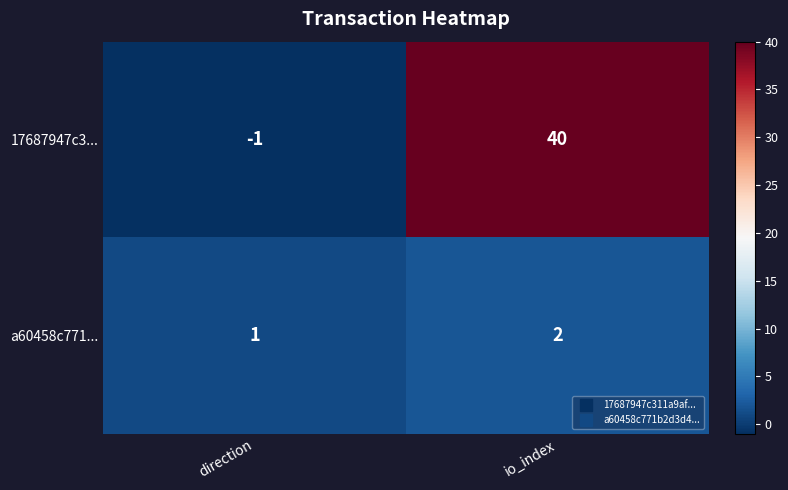

True or false: 17687947c3... has a value of -1 at direction.

True